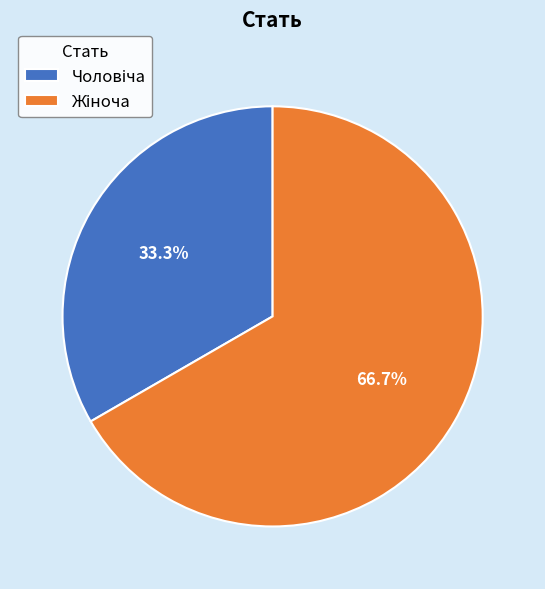

Does any single category account for the majority?

Yes